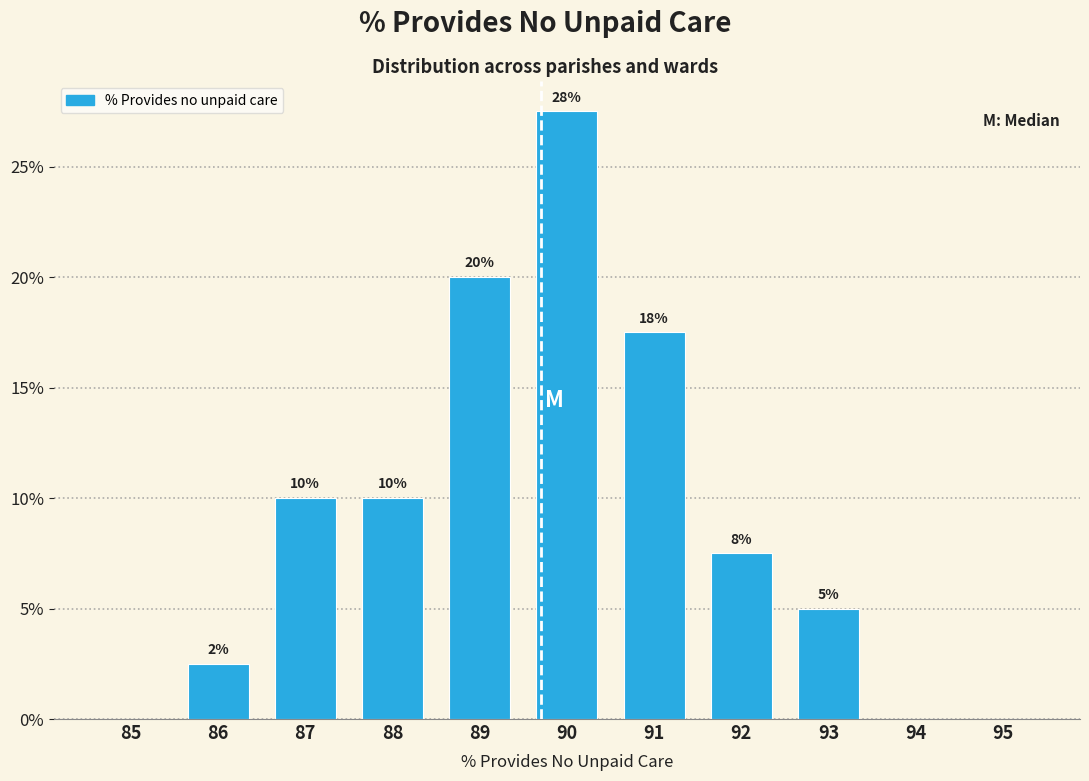

Between 93 and 85, which is larger?

93